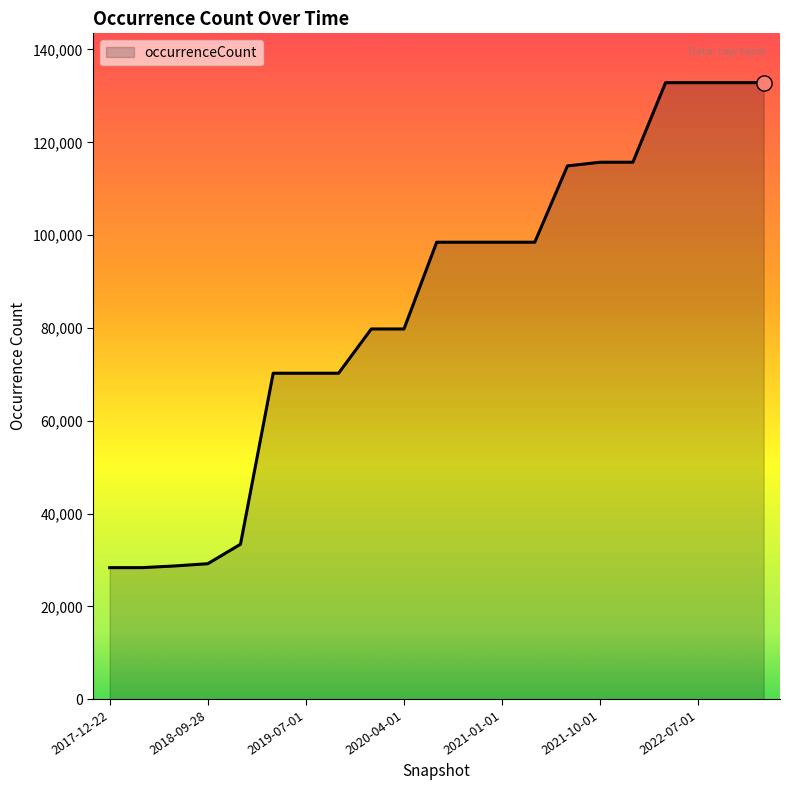

What is the greatest value displayed?

132854